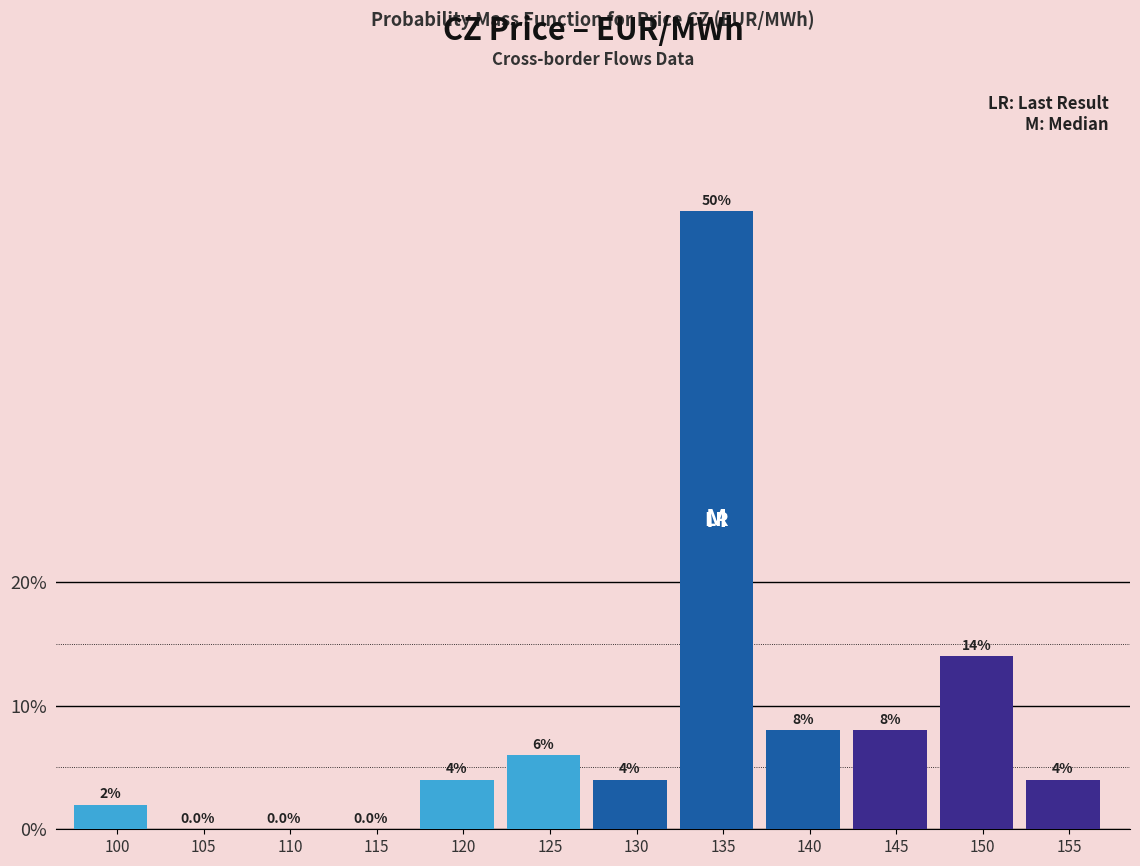

Reading left to right, list all the values displayed in this chart.

100=2.0	105=0.0	110=0.0	115=0.0	120=4.0	125=6.0	130=4.0	135=50.0	140=8.0	145=8.0	150=14.0	155=4.0